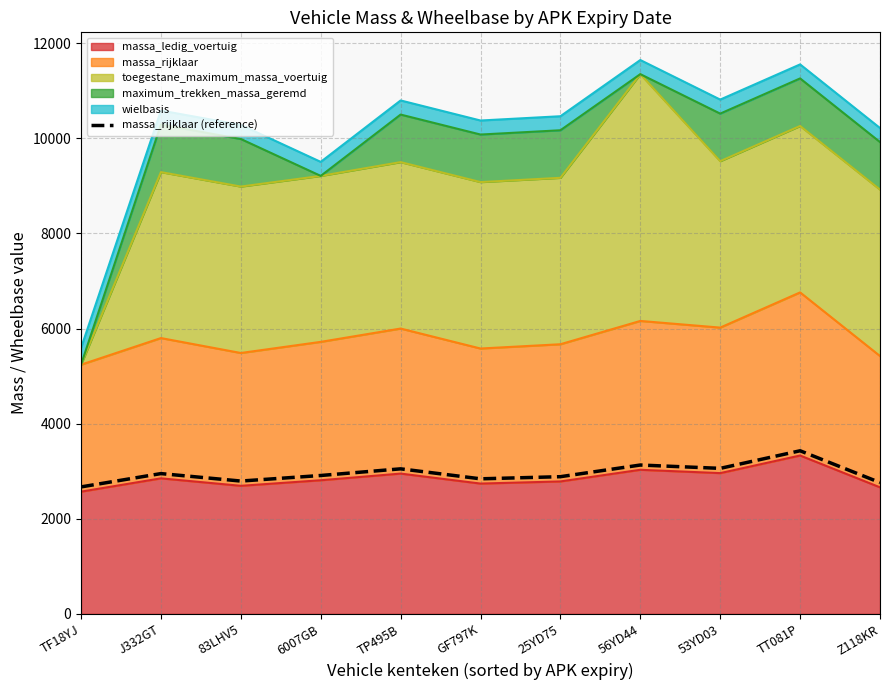

What is the ratio of the value at TP495B to the value at GF797K?

1.1